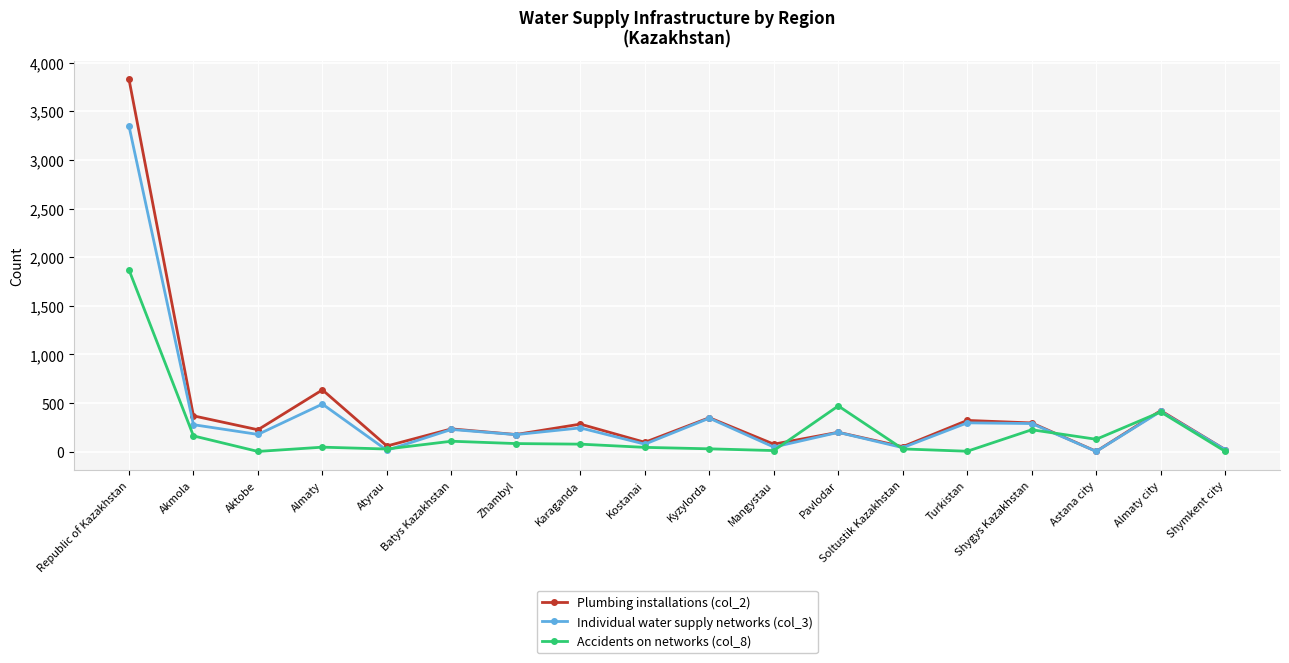

What is the label of the 9th point from the left?

Kostanai